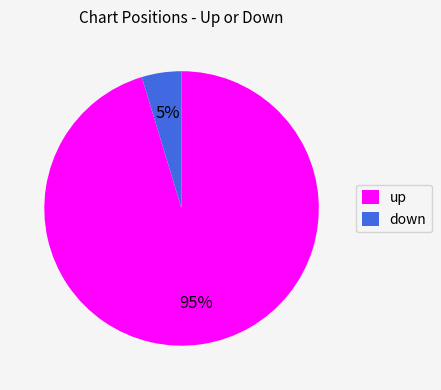

How many slices are in this pie chart?

2